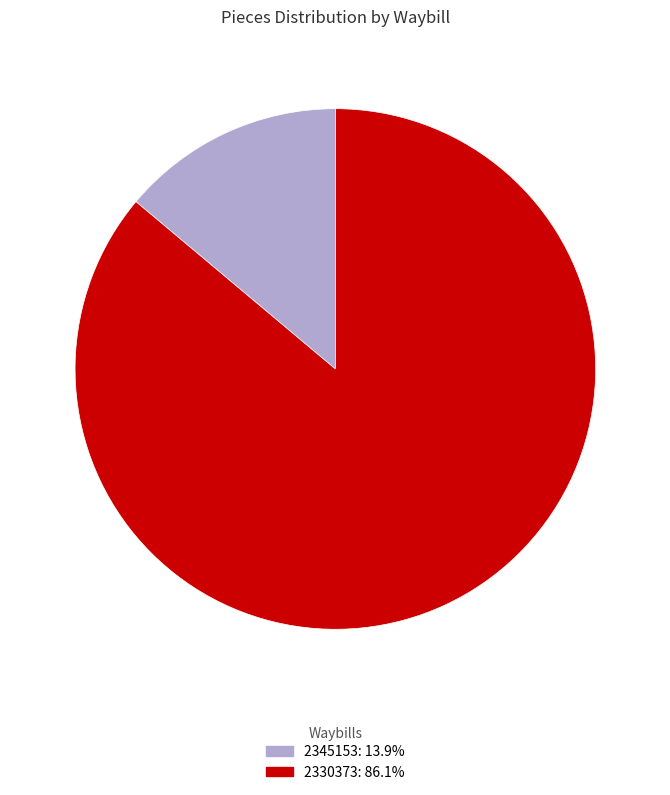

Which has a higher value, 2345153 or 2330373?

2330373